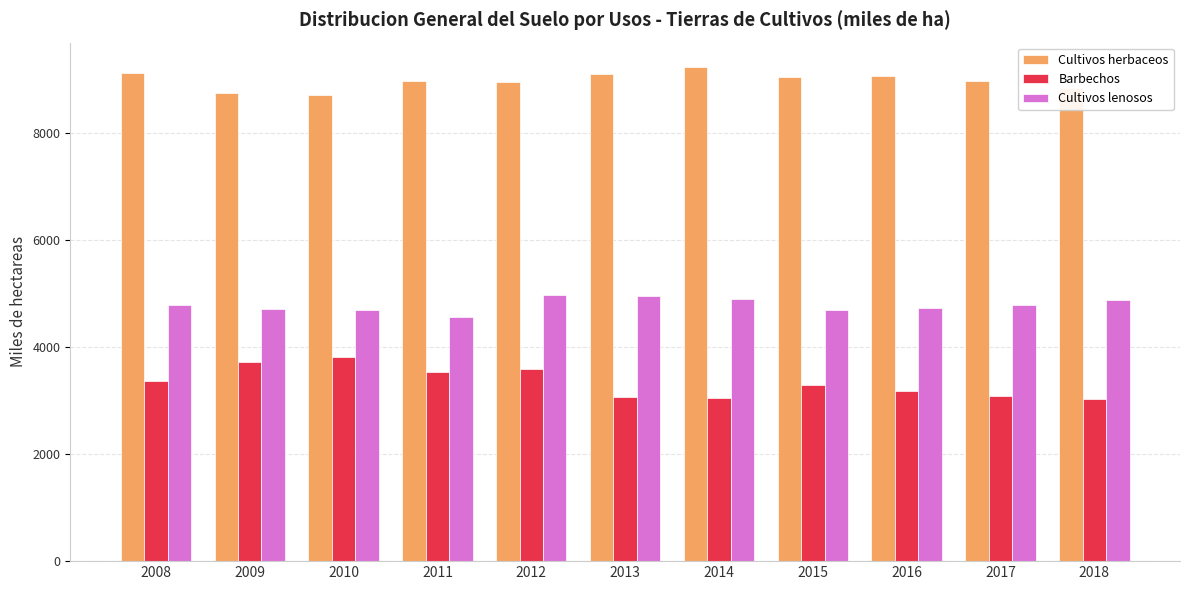

Is it true that Cultivos lenosos equals 4693.0 at 2010?

True